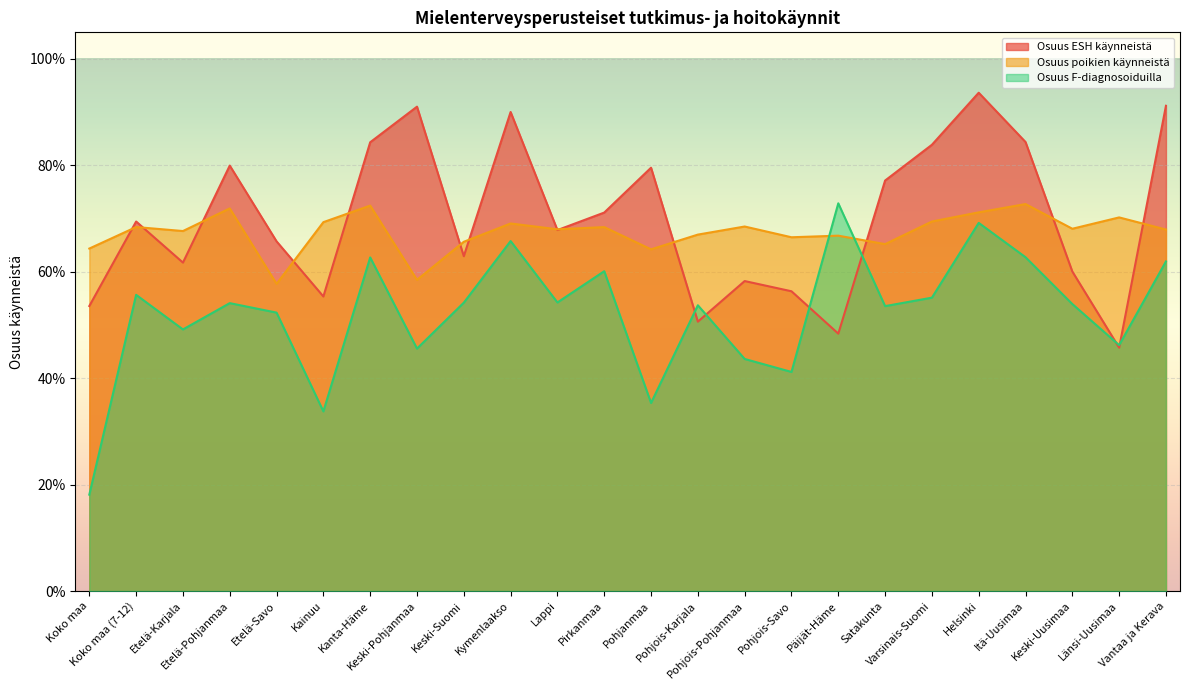

What is the label of the 2nd point from the left?

Koko maa (7-12)